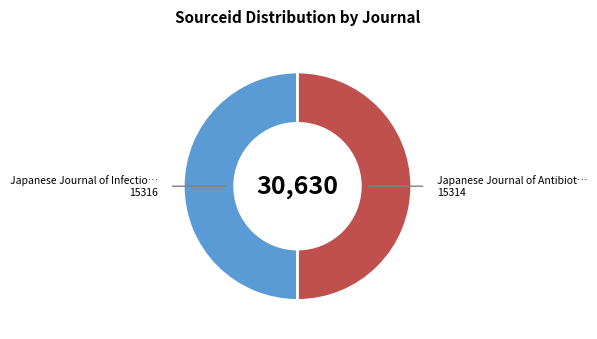

How many slices are in this pie chart?

2